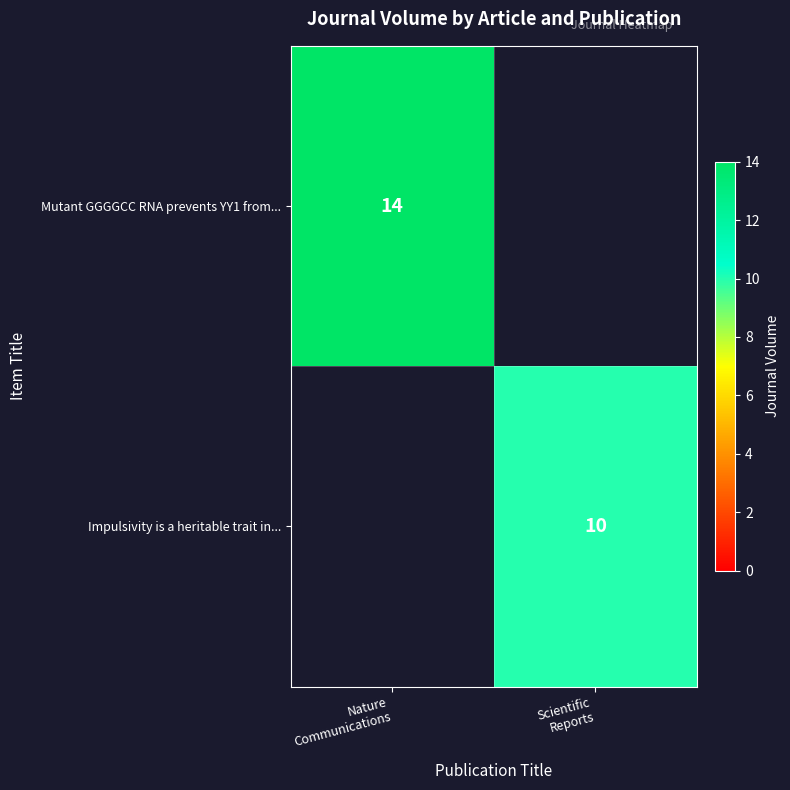

What is the minimum value shown in the chart?

10.0